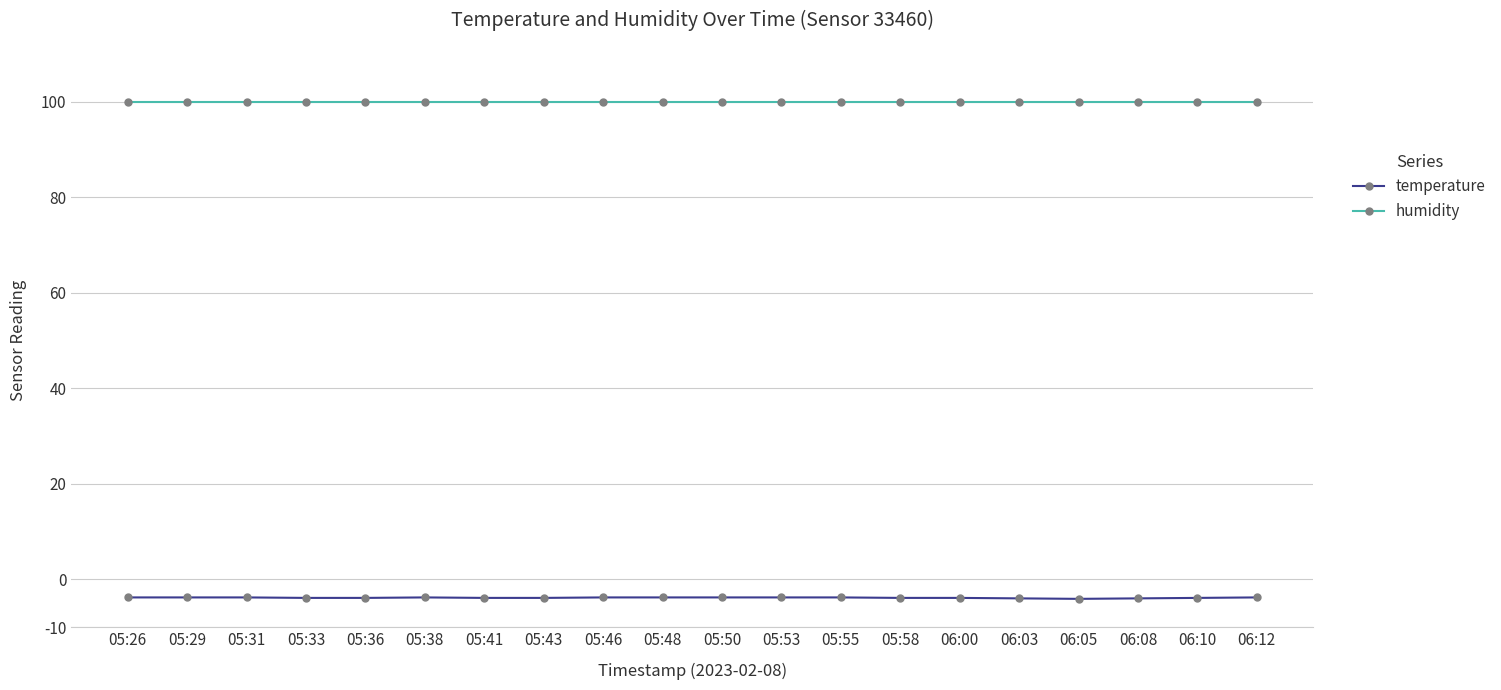

What is the label of the 15th point from the left?

06:00